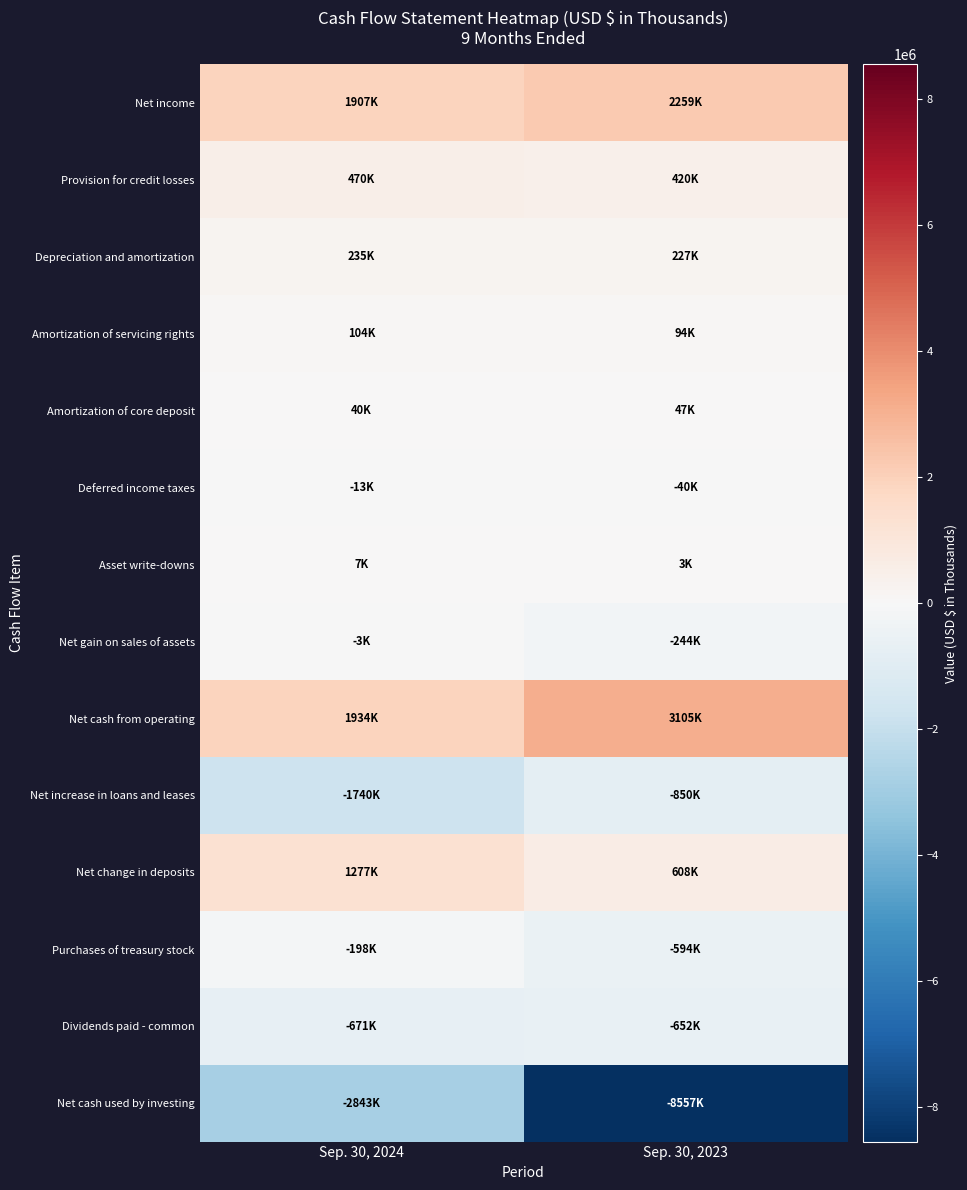

Which series has the widest spread of values?

Net cash used by investing